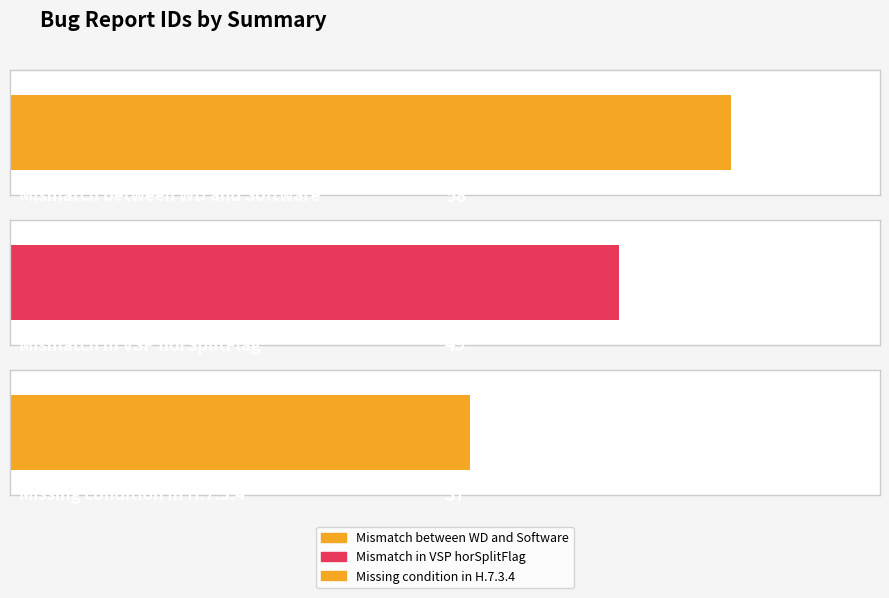

Is it true that the value at Mismatch in VSP horSplitFlag is 10?

False